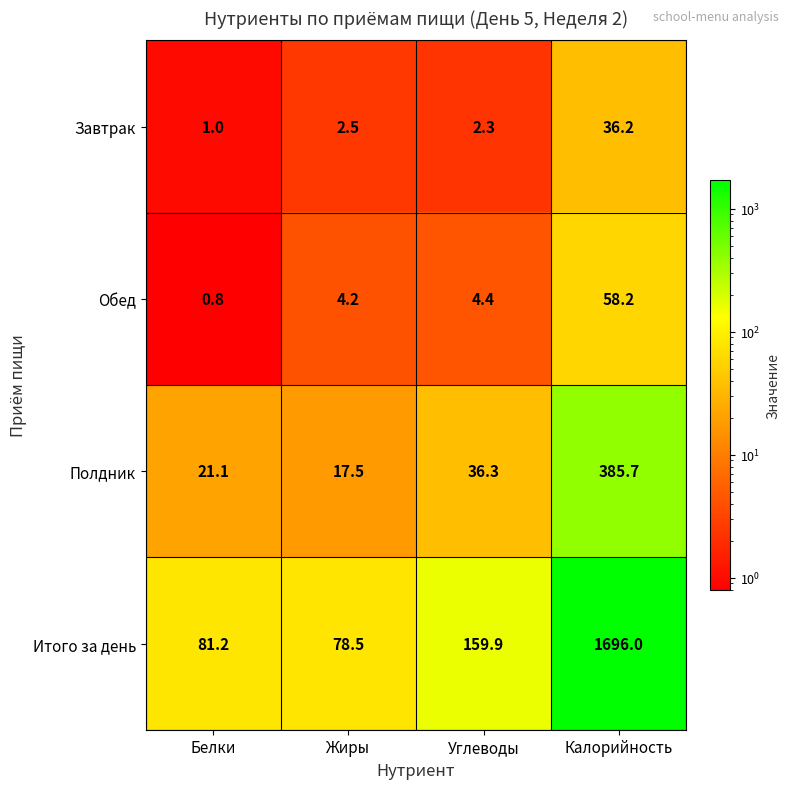

What is the average value of the Итого за день series?

503.9